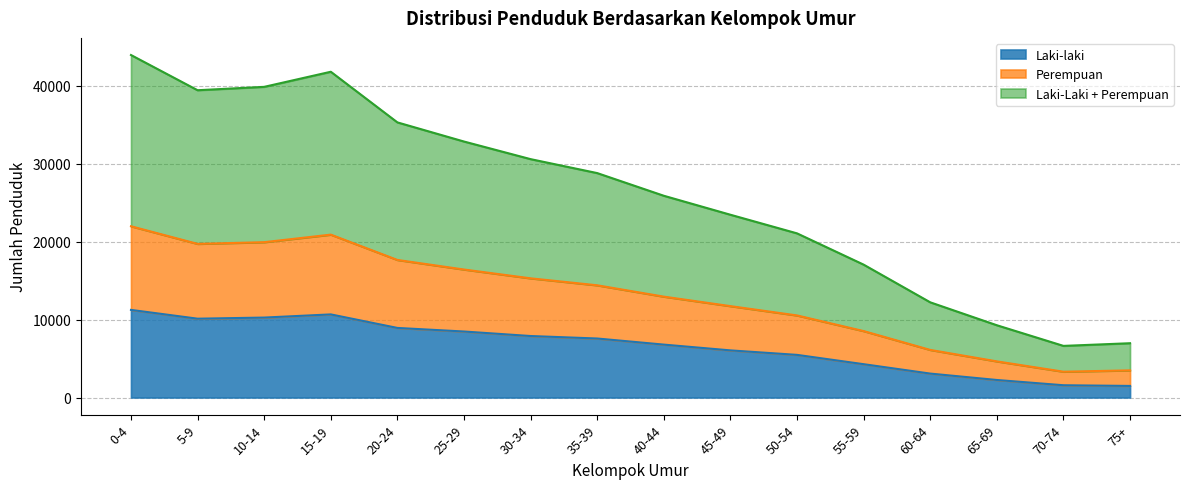

What is the value of the Perempuan point at the 15th from the left?

3313